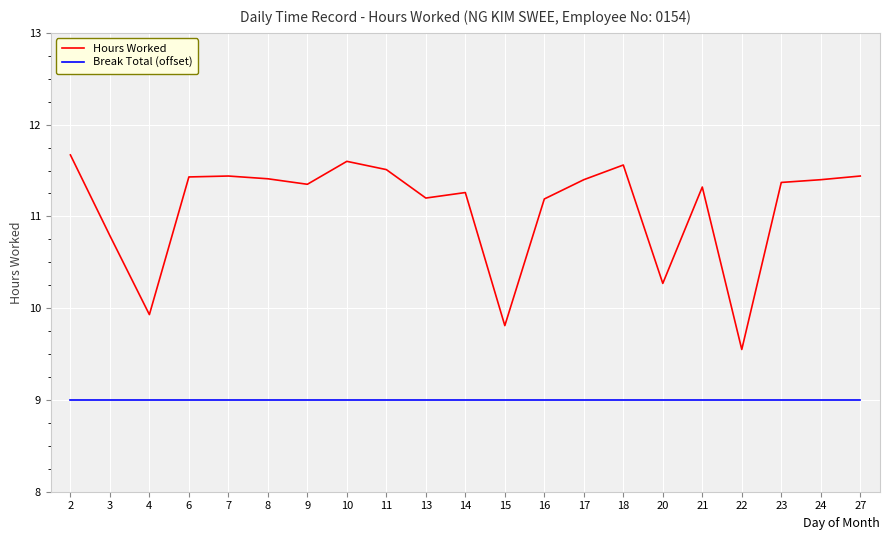

What is the maximum value for Break Total (offset)?

9.0